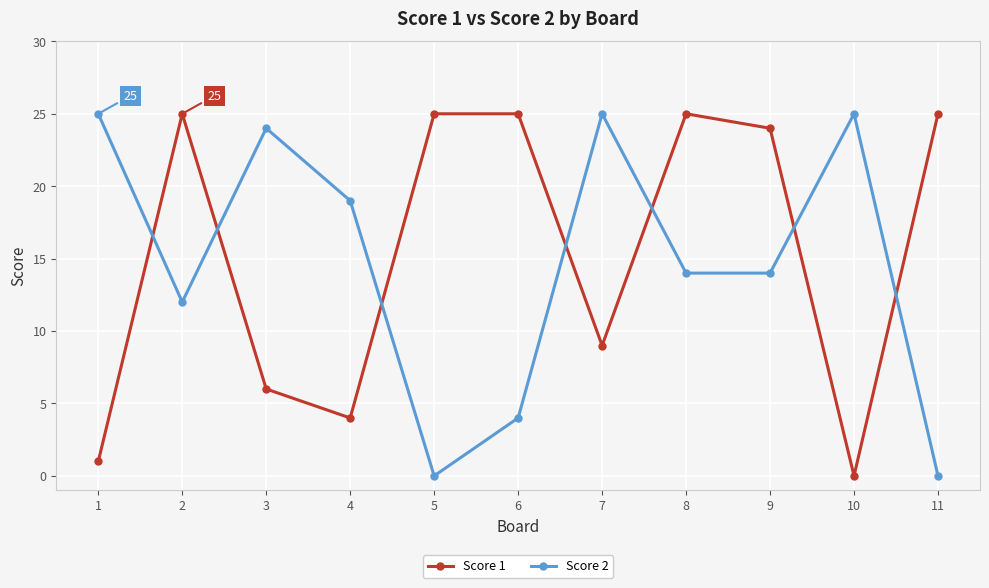

List the series in order of their overall mean, lowest first.

Score 2, Score 1